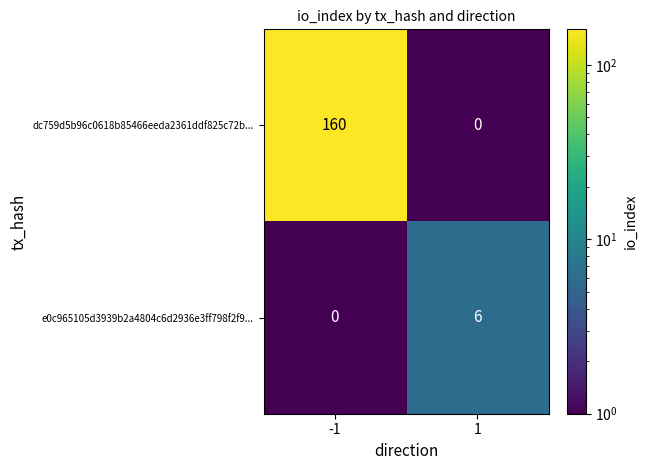

What is the average value of the dc759d5b96c0618b85466eeda2361ddf825c72b... series?

80